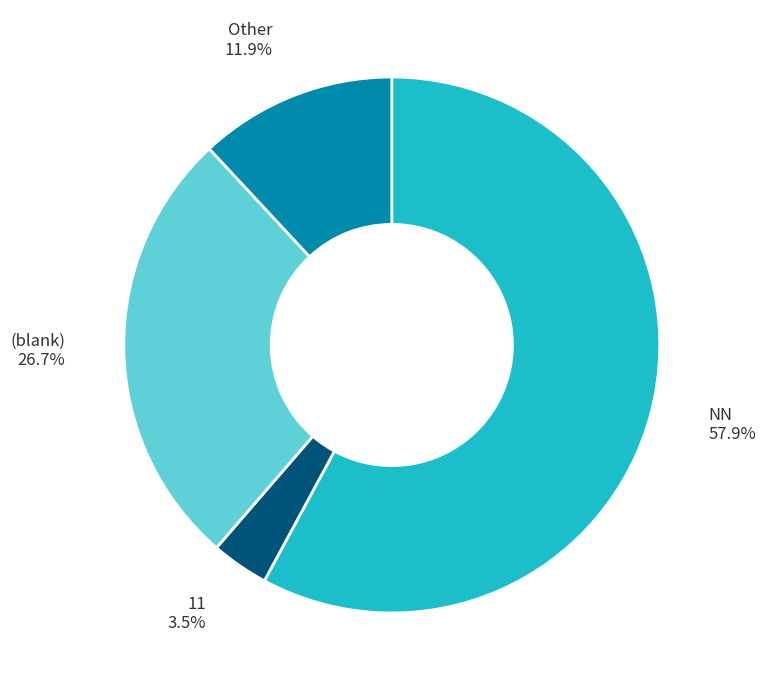

To the nearest percent, what is the average slice percentage?

25%